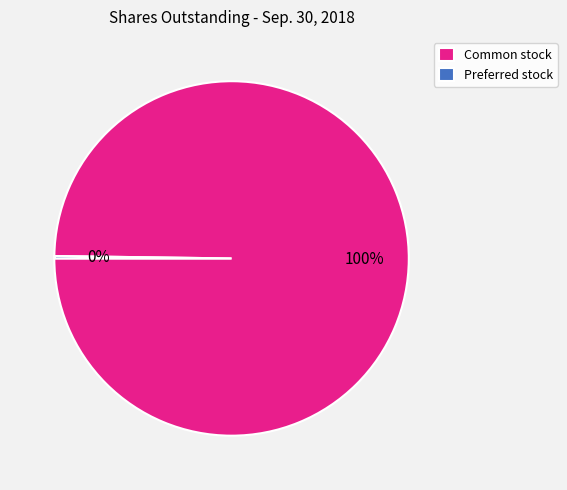

To the nearest percent, what portion does Common stock represent?

100%